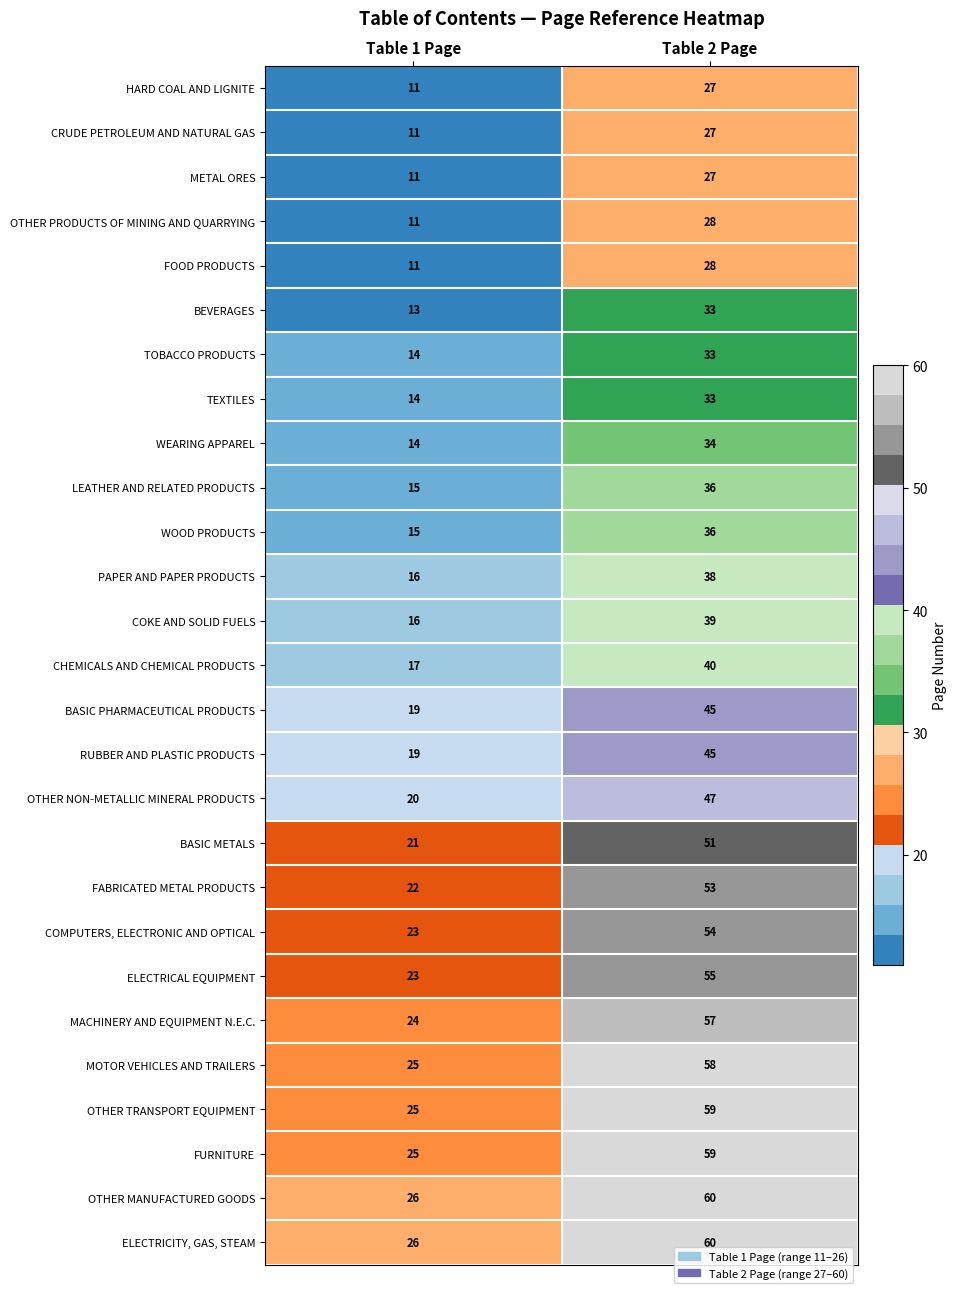

Rank the categories by LEATHER AND RELATED PRODUCTS value from highest to lowest.

Table 2 Page, Table 1 Page